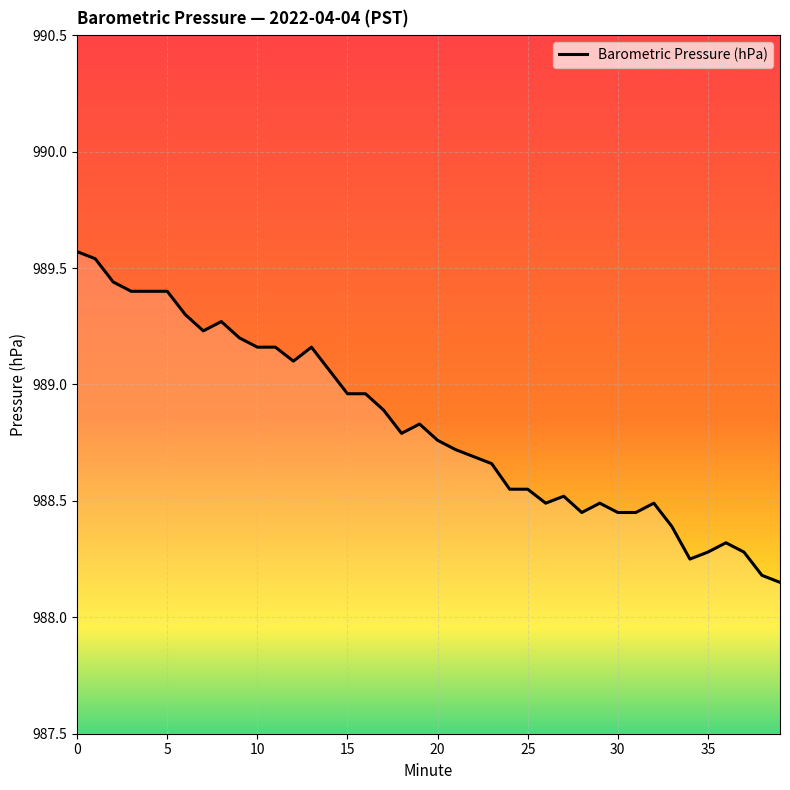

Reading left to right, list all the values displayed in this chart.

989.6	989.5	989.4	989.4	989.4	989.4	989.3	989.2	989.3	989.2	989.2	989.2	989.1	989.2	989.1	989.0	989.0	988.9	988.8	988.8	988.8	988.7	988.7	988.7	988.5	988.5	988.5	988.5	988.5	988.5	988.5	988.5	988.5	988.4	988.2	988.3	988.3	988.3	988.2	988.1